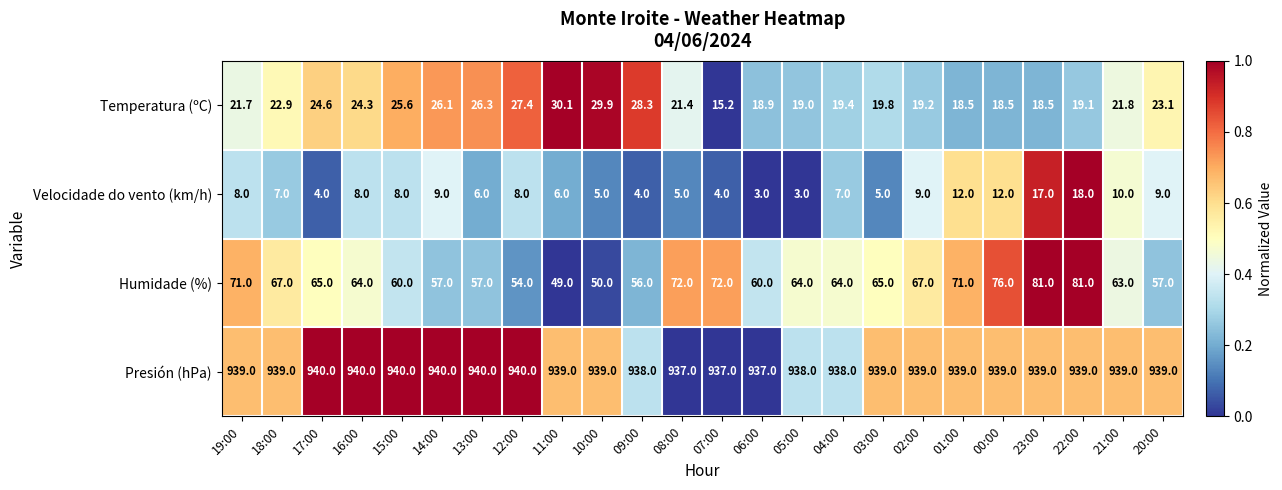

Is it true that Presión (hPa) equals 1255.8 at 12:00?

False